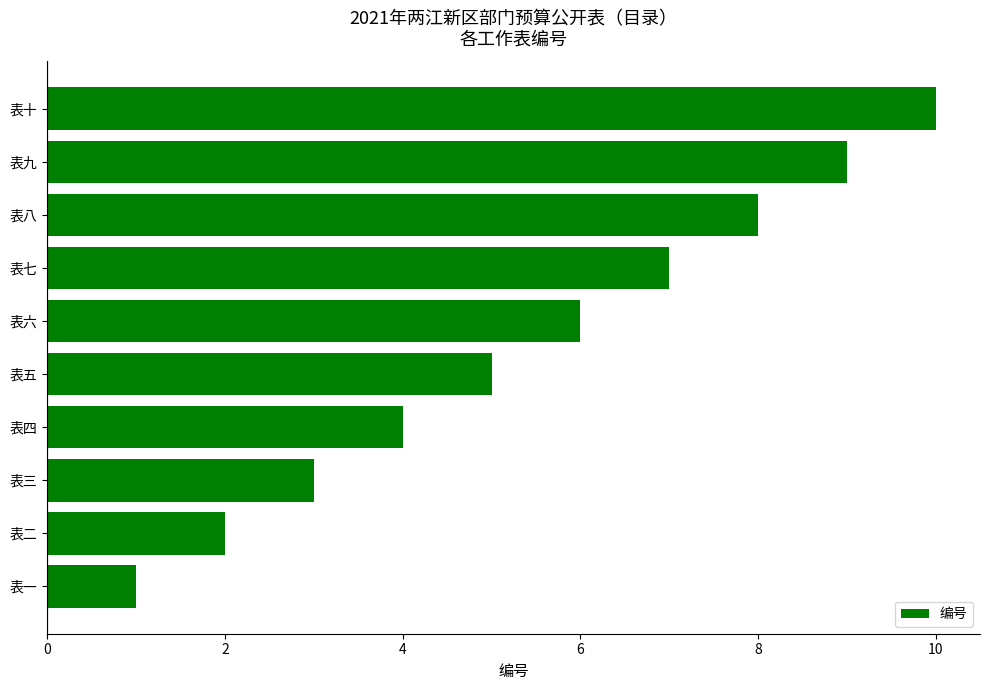

The value at 表一 is 1. True or false?

True